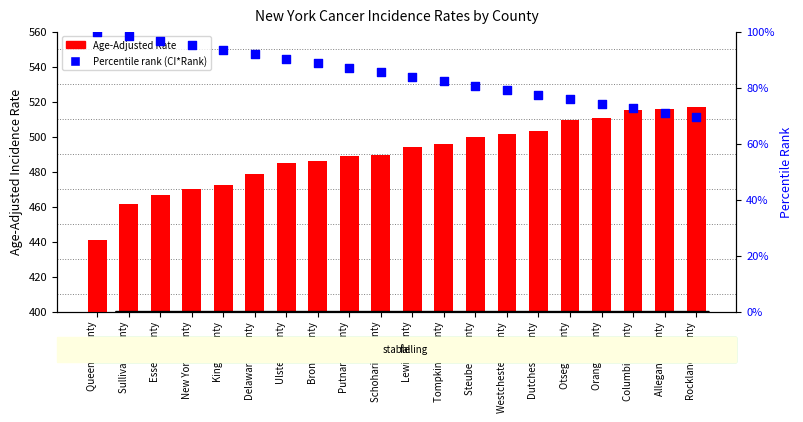

Which series has the largest total across all categories?

Age-Adjusted Rate